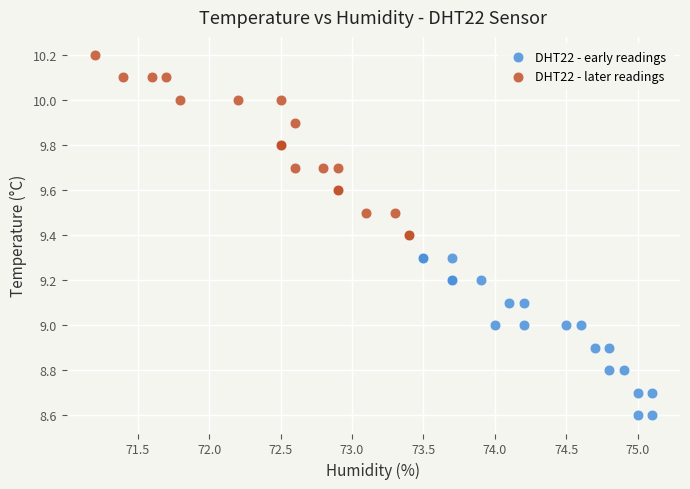

Which series reaches the maximum Y coordinate?

DHT22 - later readings